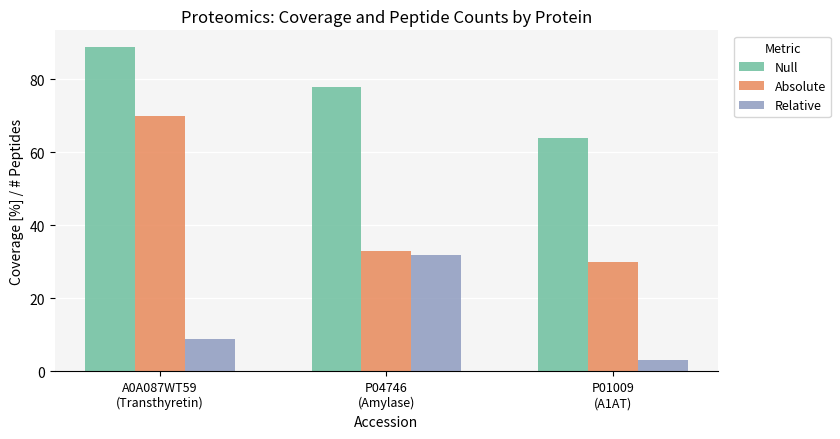

Is the value of Relative at P01009
(A1AT) greater than the value of Null at P04746
(Amylase)?

No